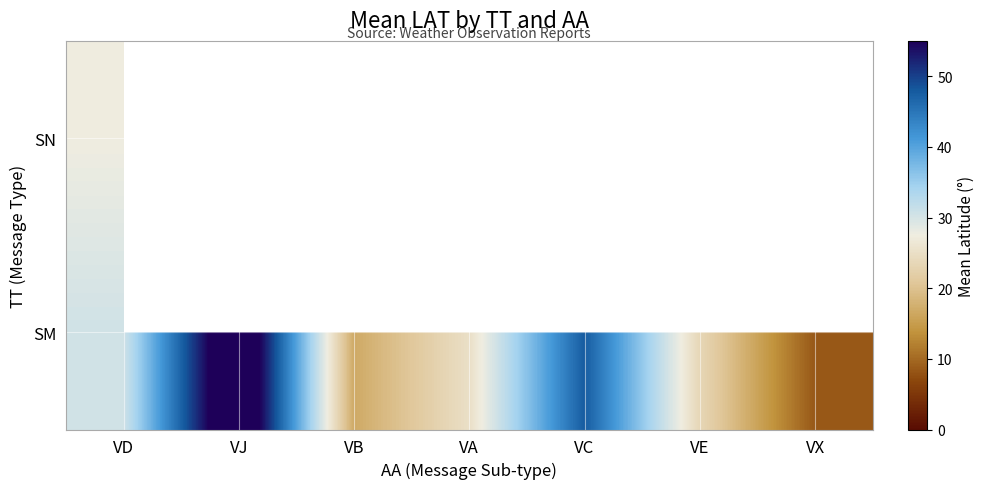

At VD, list the series in order from largest to smallest.

SM, SN